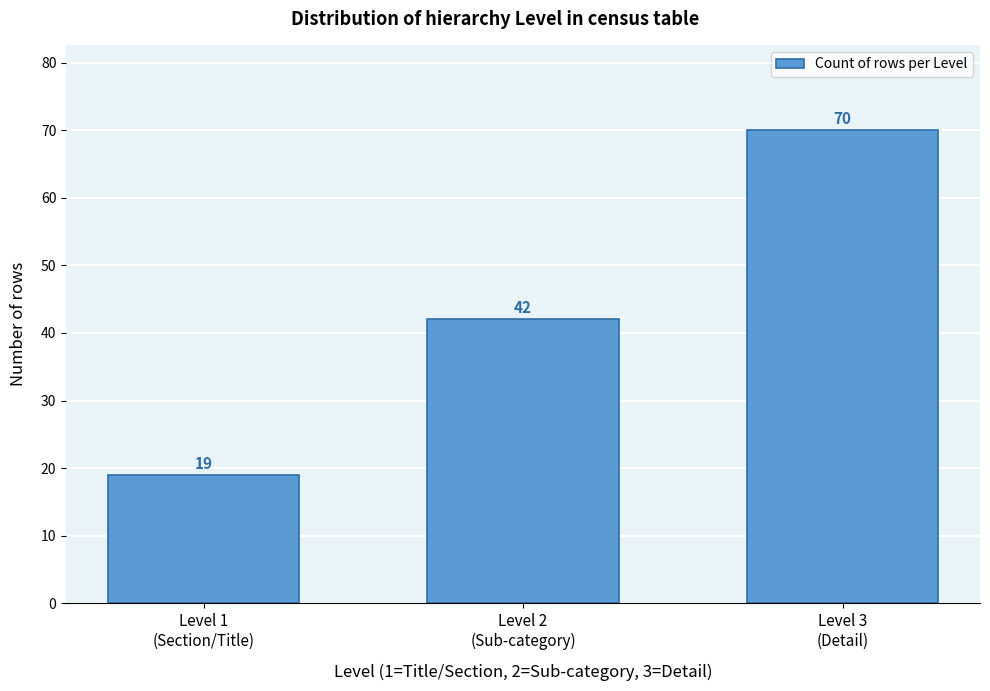

Reading left to right, list all the values displayed in this chart.

19	42	70